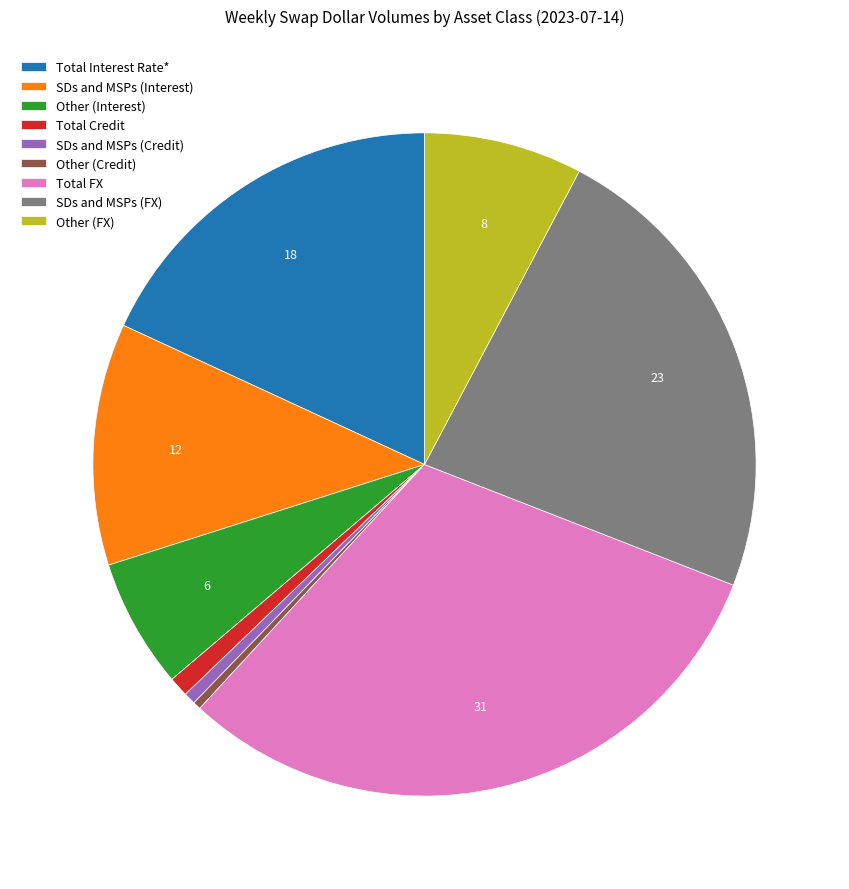

How many segments does this pie chart have?

9